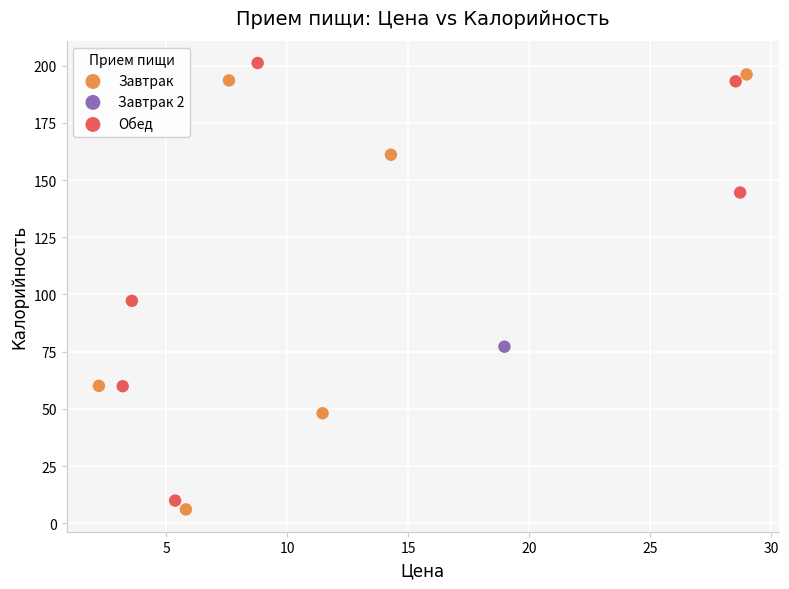

Which series contains the lowest Y value?

Завтрак